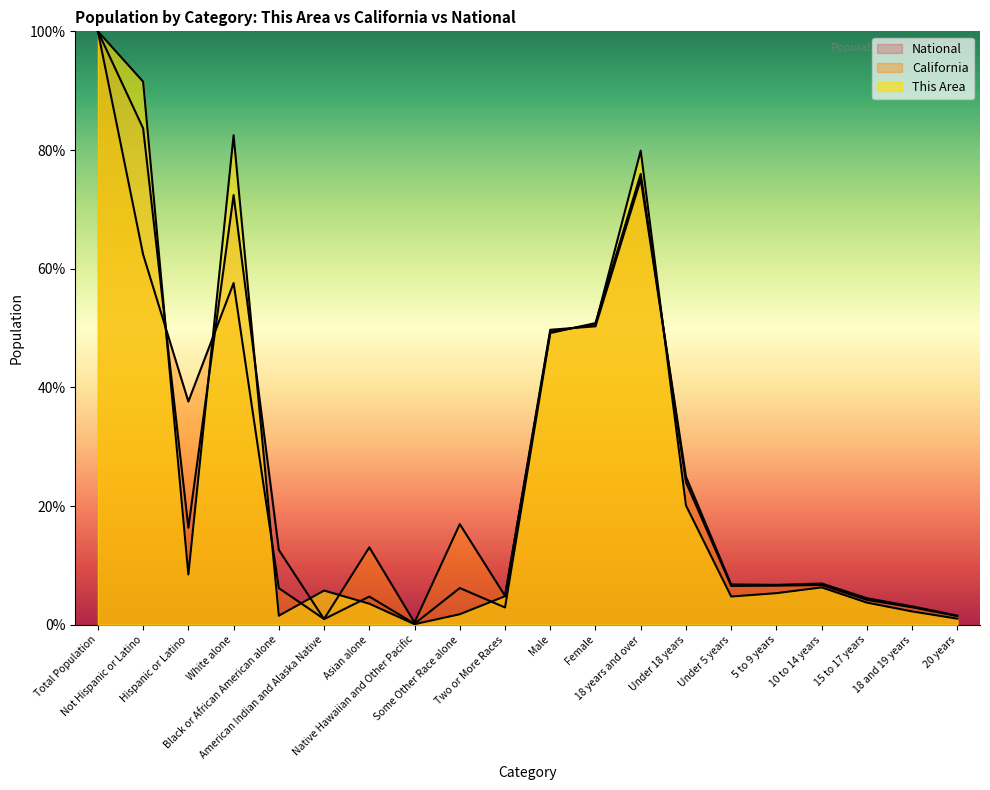

Which series has the largest total across all categories?

California